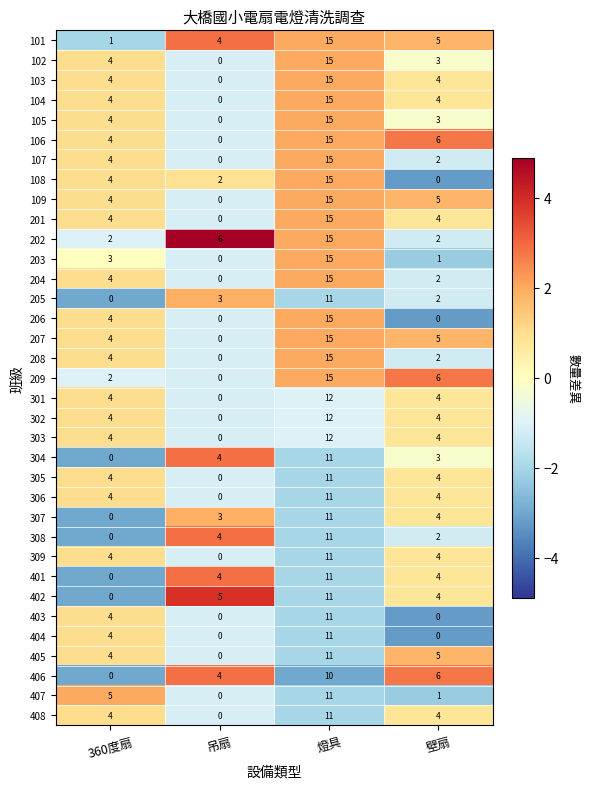

What is the maximum value shown in the chart?

15